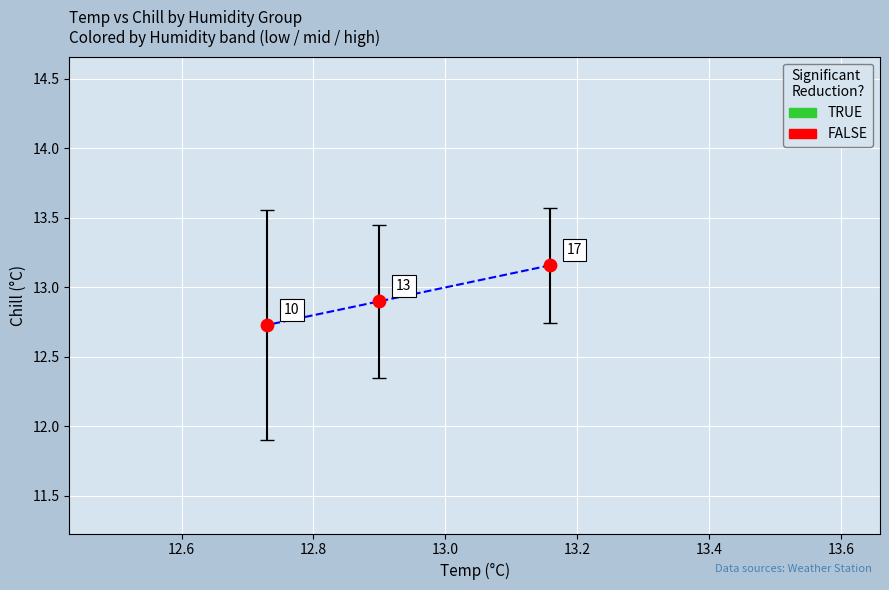

What is the average X value?

12.9